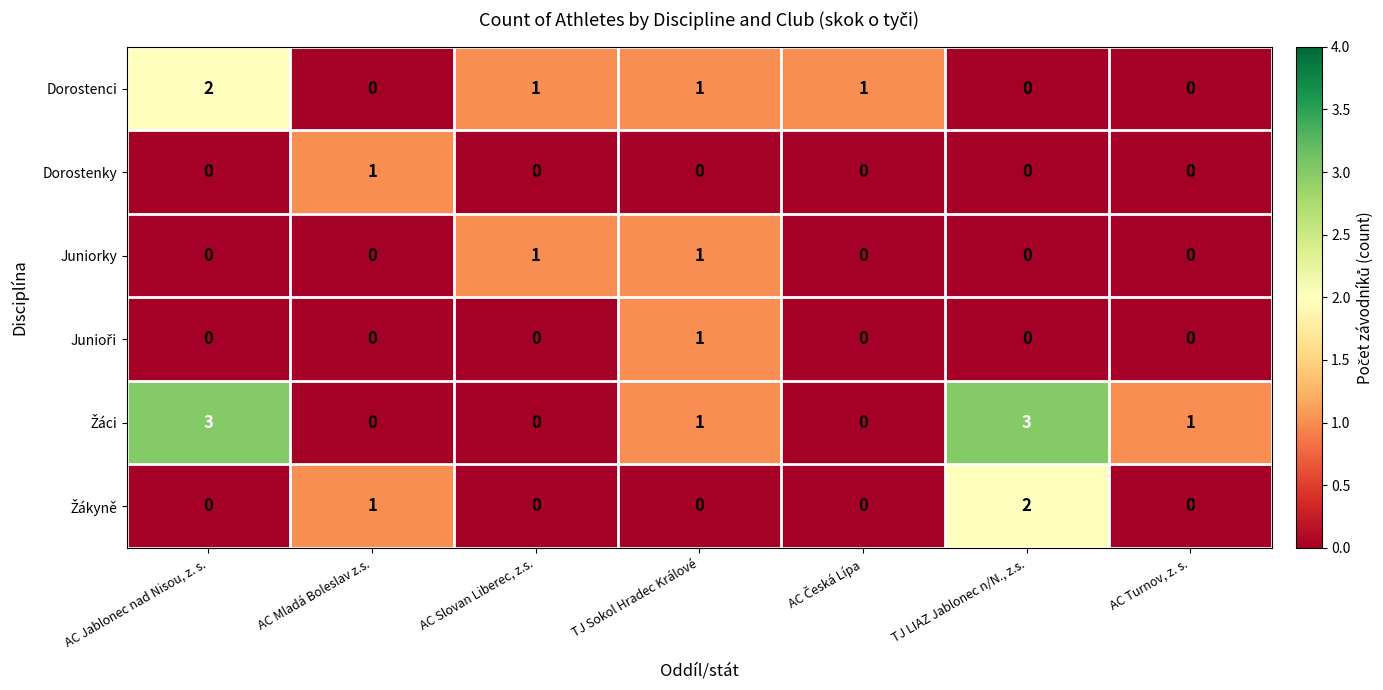

How many series are shown in this chart?

6